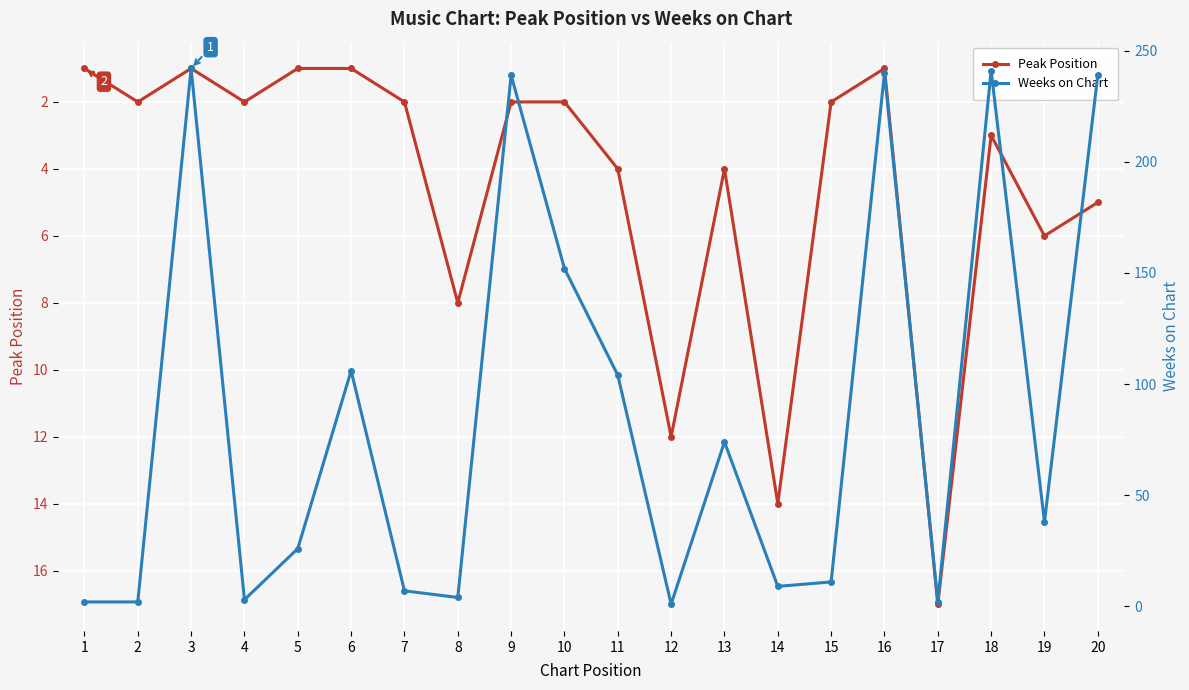

What is the sum of all Peak Position values?

90